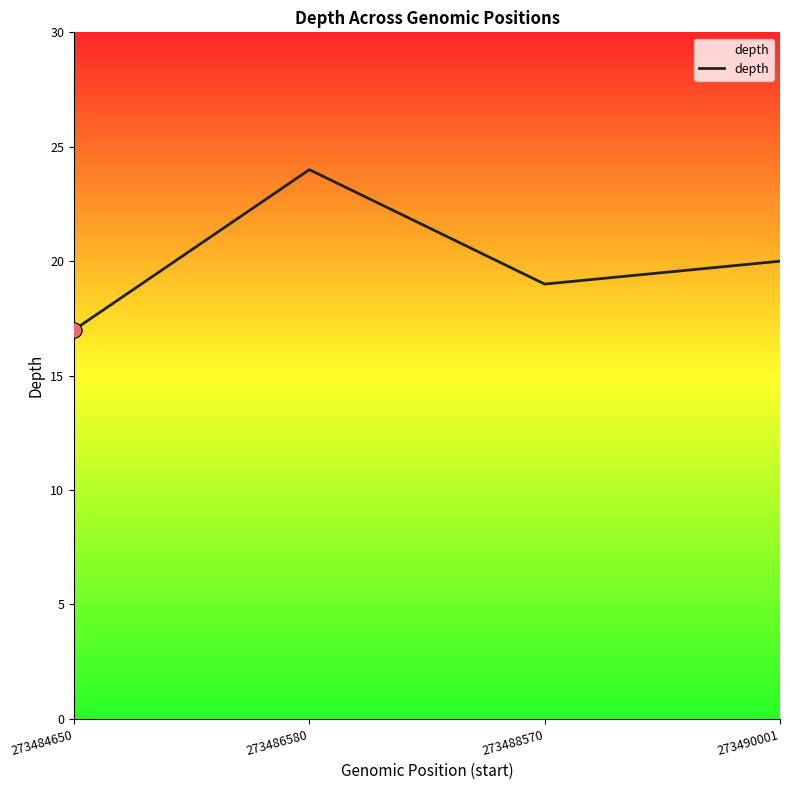

What is the ratio of the value at 273490001 to the value at 273488570?

1.1